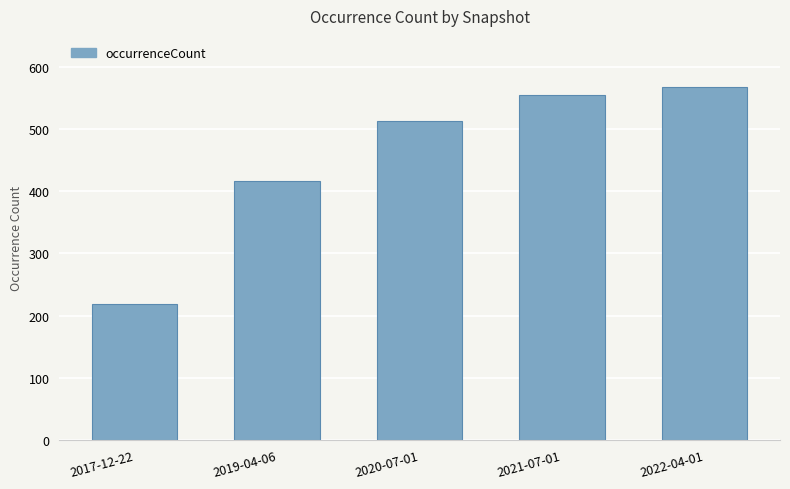

Are the bars grouped side by side (vs. stacked)?

No